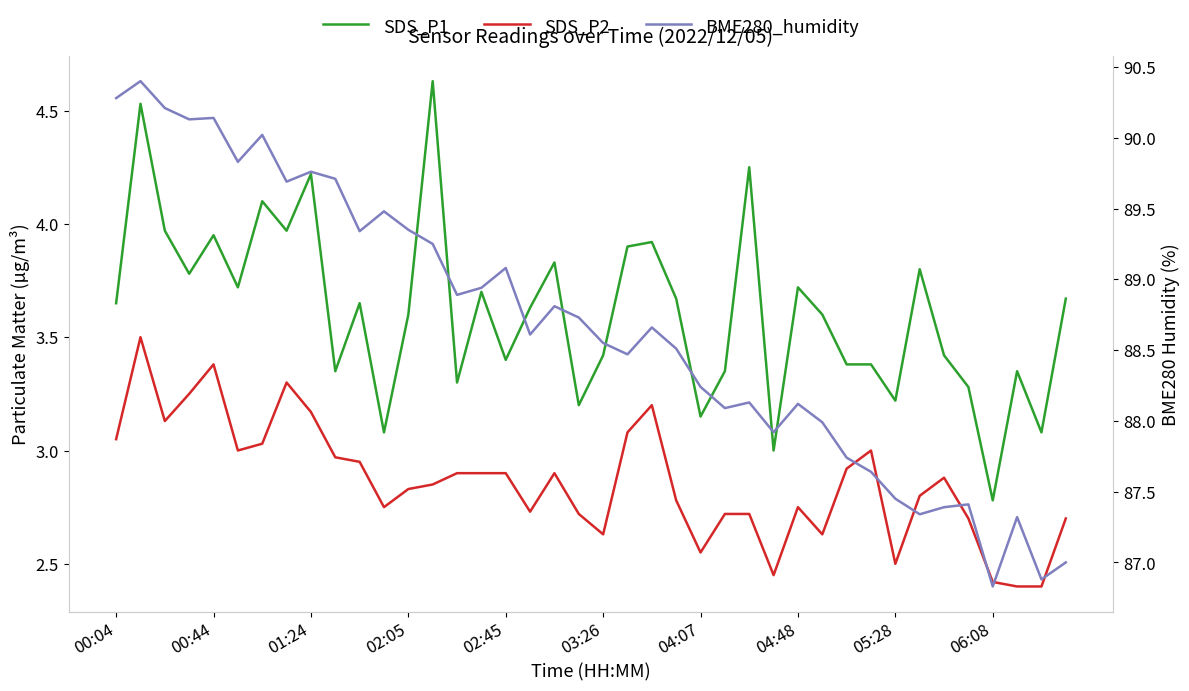

Between 18 and 29, which is larger?

18